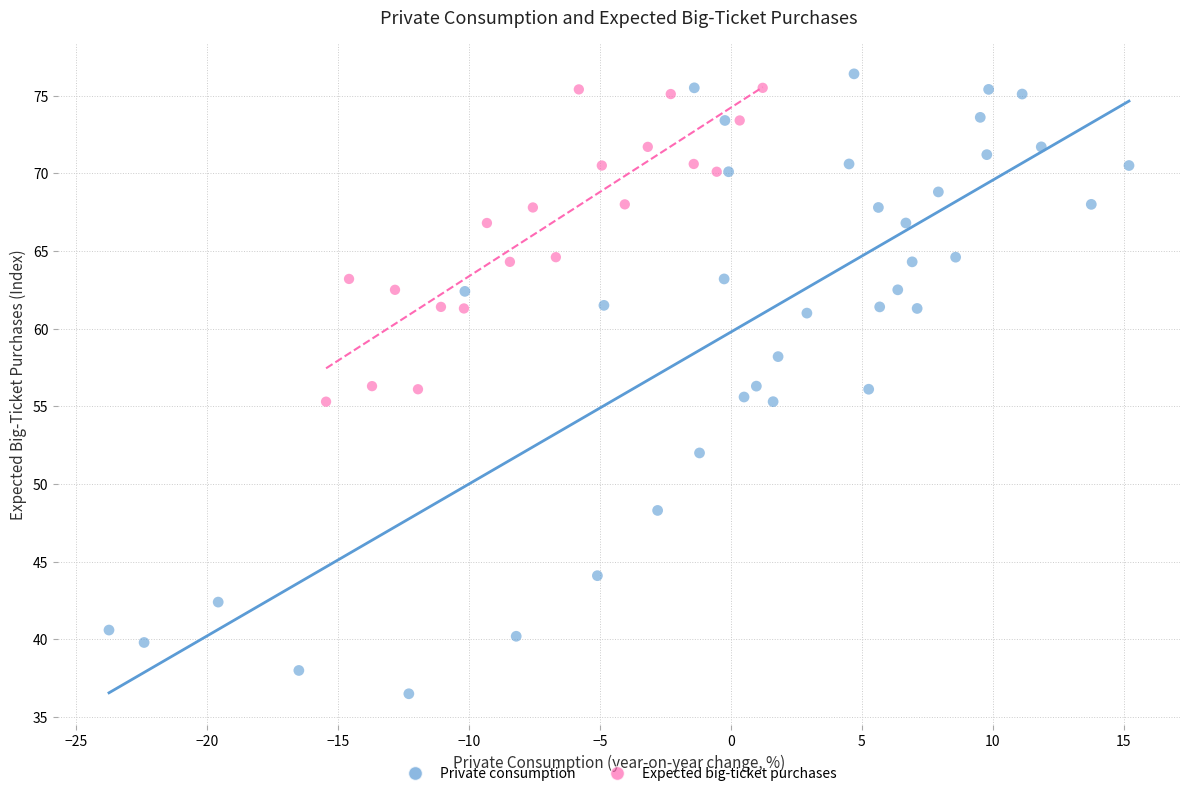

Which series has the widest spread of Y values?

Private consumption